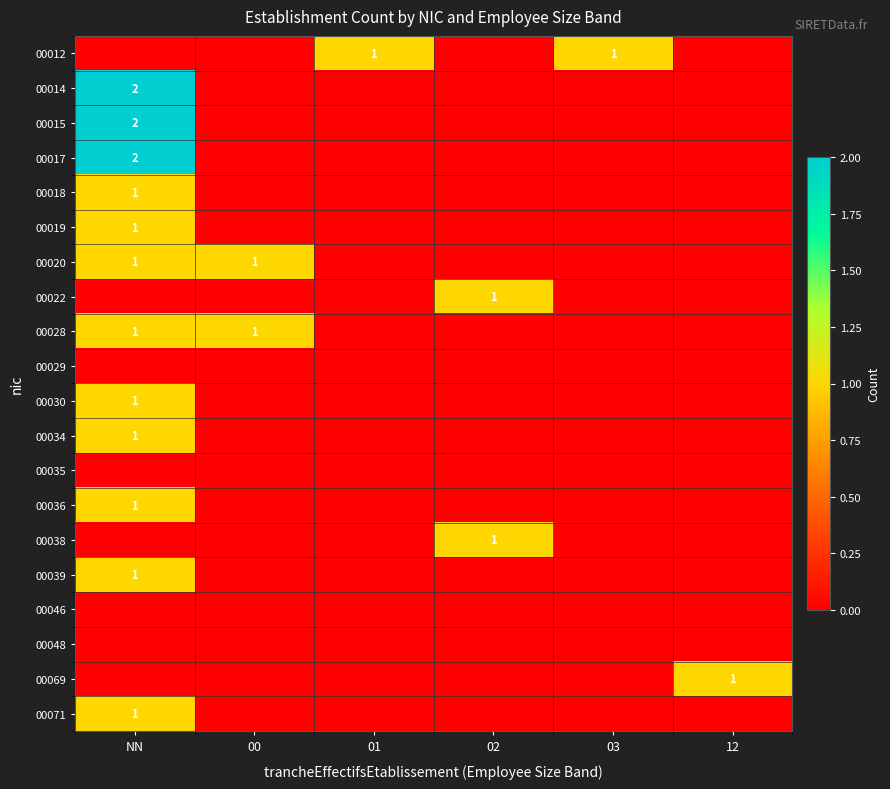

How many values in 00017 are above zero?

1